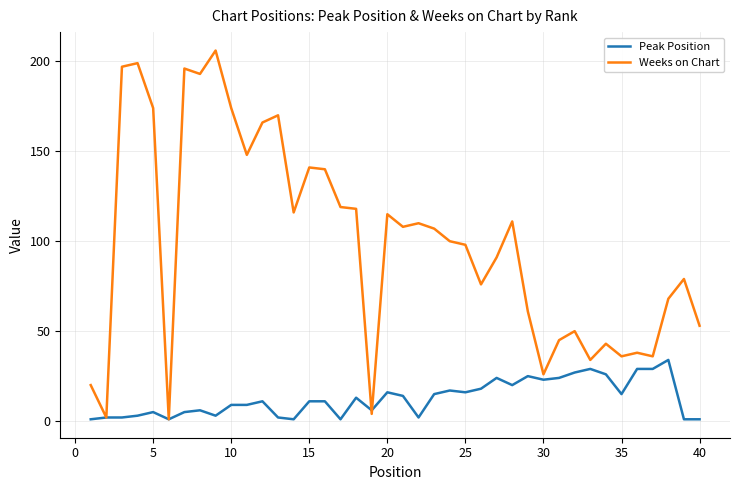

Which series has the largest range (max minus min)?

Weeks on Chart